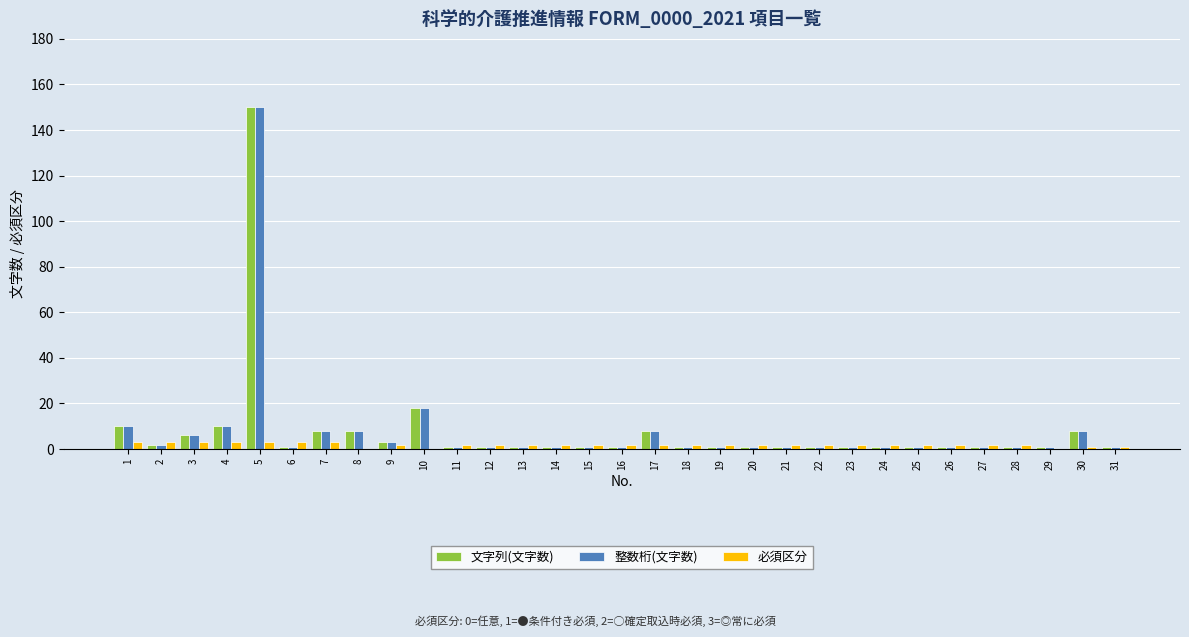

Reading left to right, what are all the values shown in this chart?

文字列(文字数): 10	2	6	10	150	1	8	8	3	18	1	1	1	1	1	1	8	1	1	1	1	1	1	1	1	1	1	1	1	8	1
整数桁(文字数): 10	2	6	10	150	1	8	8	3	18	1	1	1	1	1	1	8	1	1	1	1	1	1	1	1	1	1	1	1	8	1
必須区分: 3	3	3	3	3	3	3	0	2	0	2	2	2	2	2	2	2	2	2	2	2	2	2	2	2	2	2	2	0	1	1